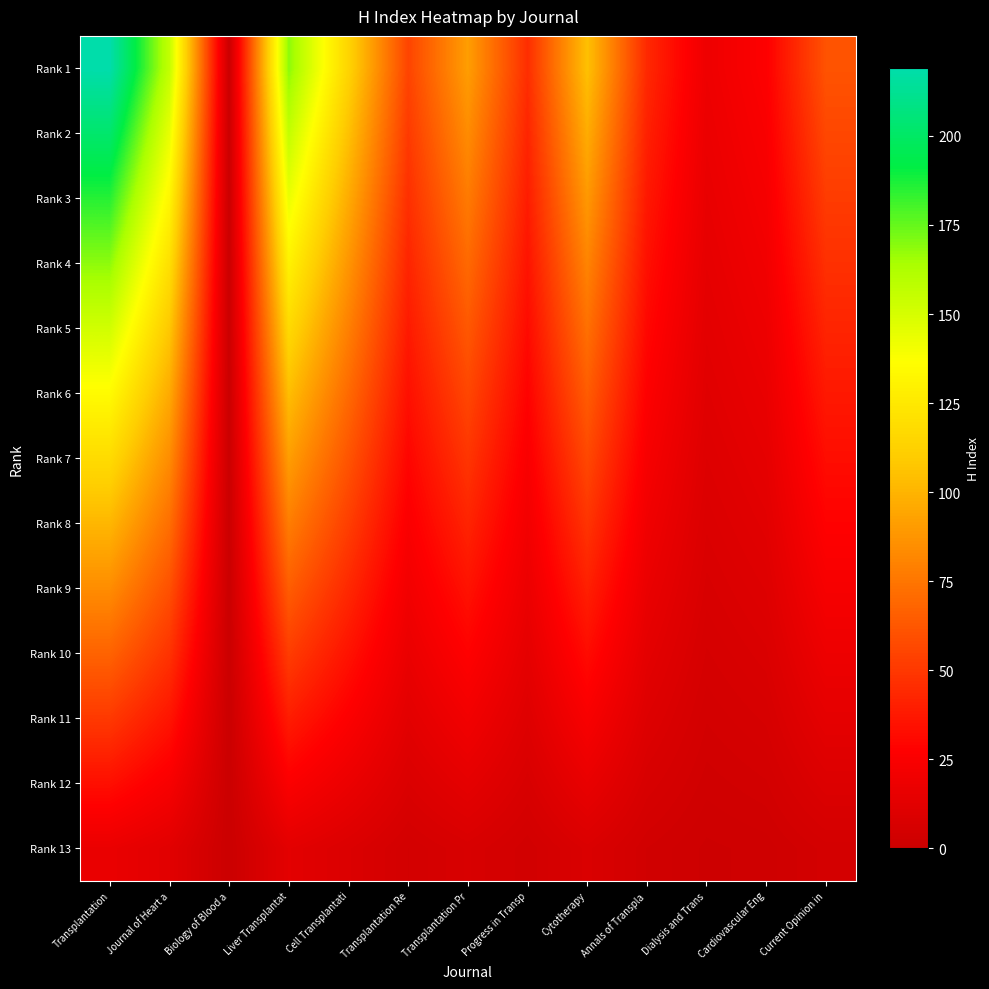

Rank the series by their maximum value, from highest to lowest.

Rank 1, Rank 2, Rank 3, Rank 4, Rank 5, Rank 6, Rank 7, Rank 8, Rank 9, Rank 10, Rank 11, Rank 12, Rank 13